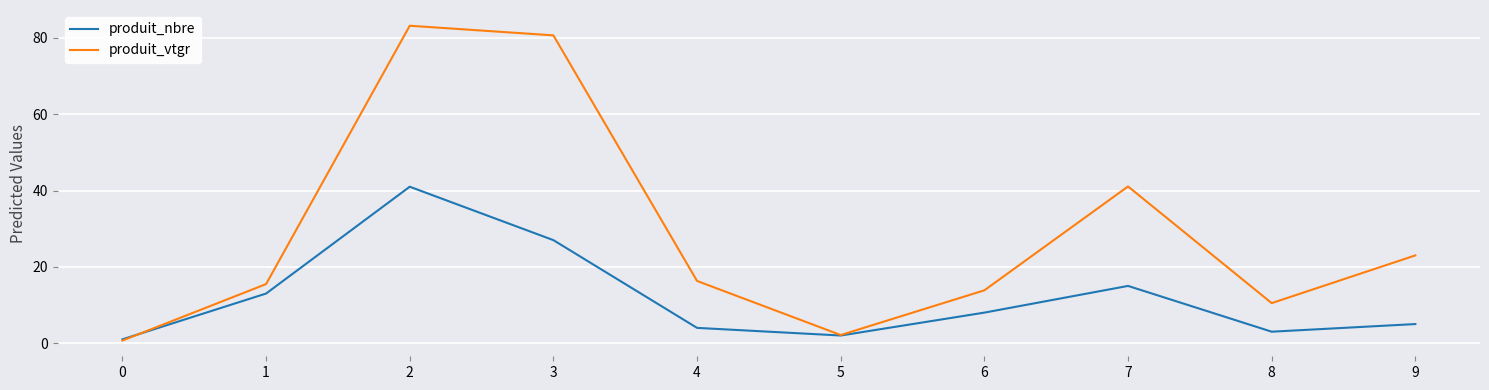

Reading right to left, transcribe all the data shown in this chart.

produit_nbre: 5.0	3.0	15.0	8.0	2.0	4.0	27.0	41.0	13.0	1.0
produit_vtgr: 23.0	10.5	41.1	13.8	2.1	16.3	80.7	83.2	15.5	0.7